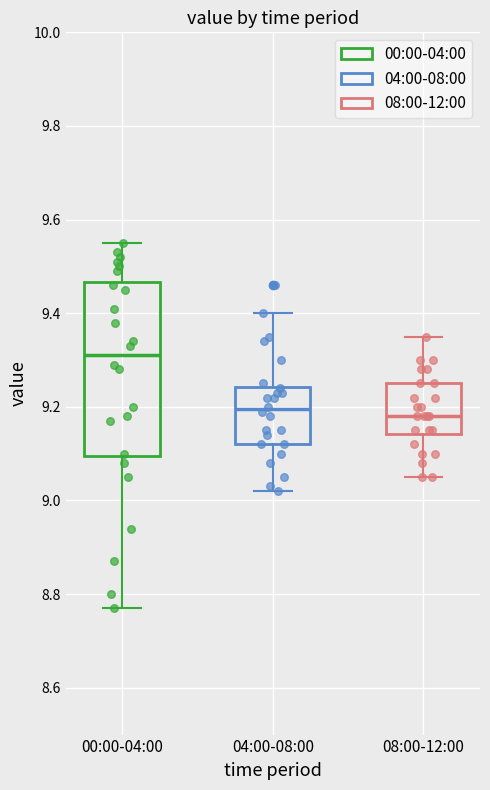

Which box is the tallest, from its lower edge to its upper edge?

00:00-04:00